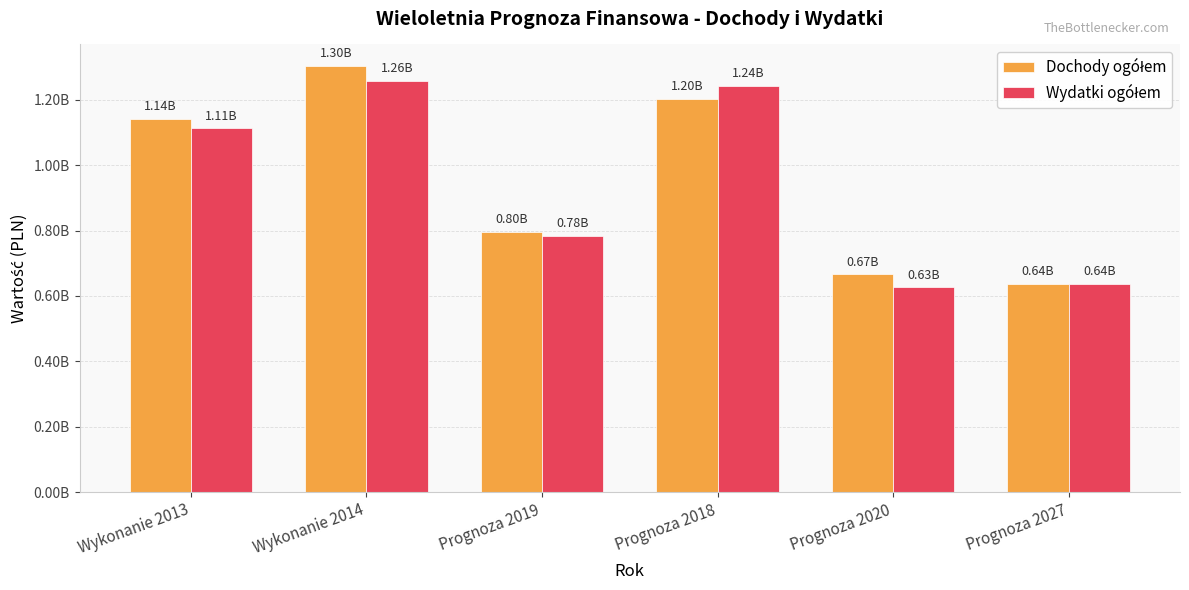

At which category does the chart reach its peak across all series?

Wykonanie 2014